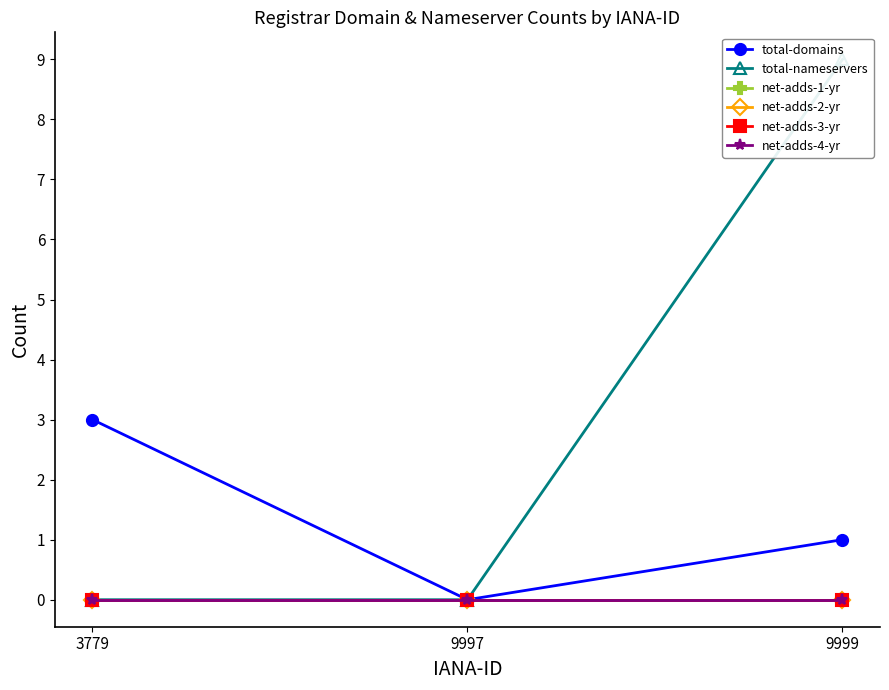

What is the difference between the second highest and minimum values in the total-domains series?

1